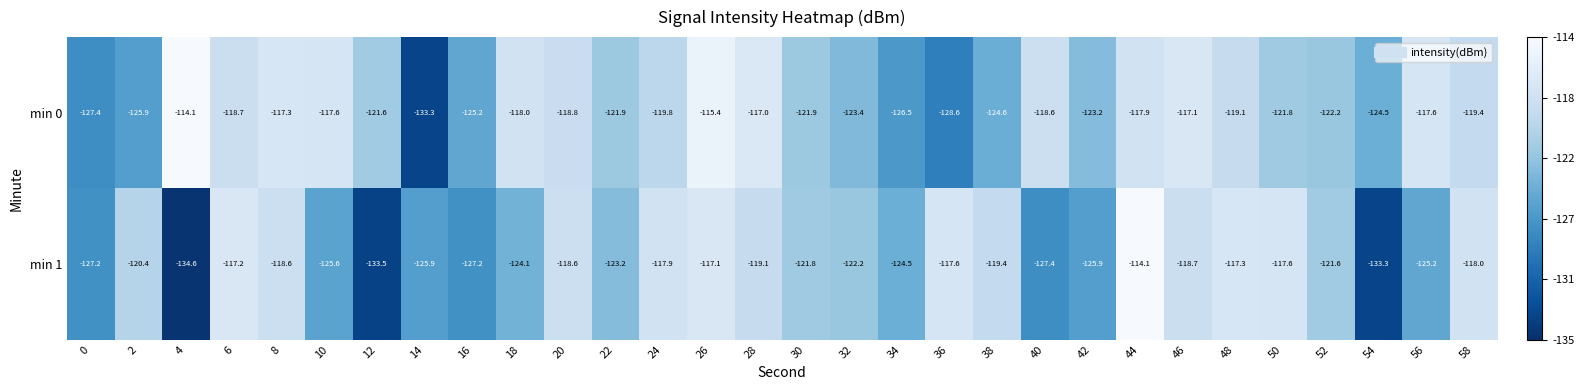

What is the difference between the min 1 values at 44 and 20?

4.5